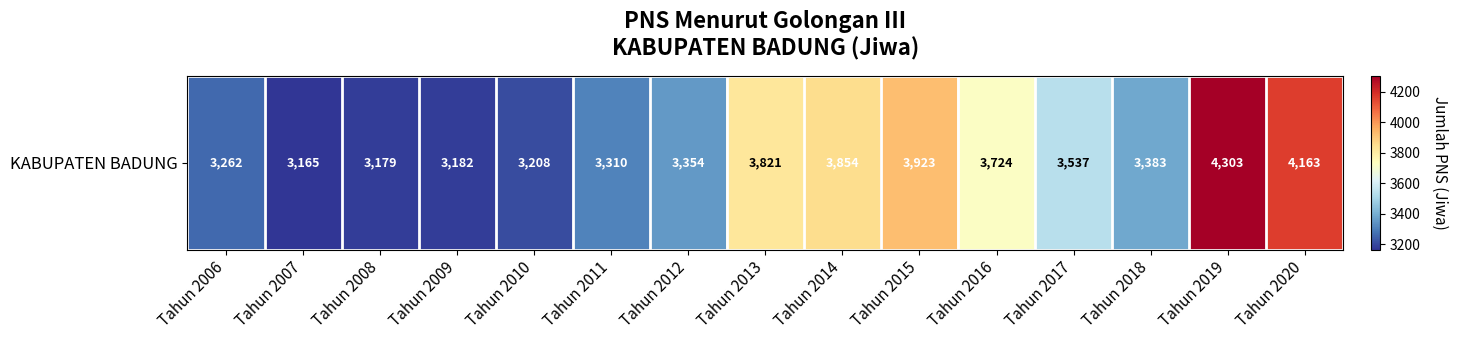

Where does the data first go above 3383?

Tahun 2013